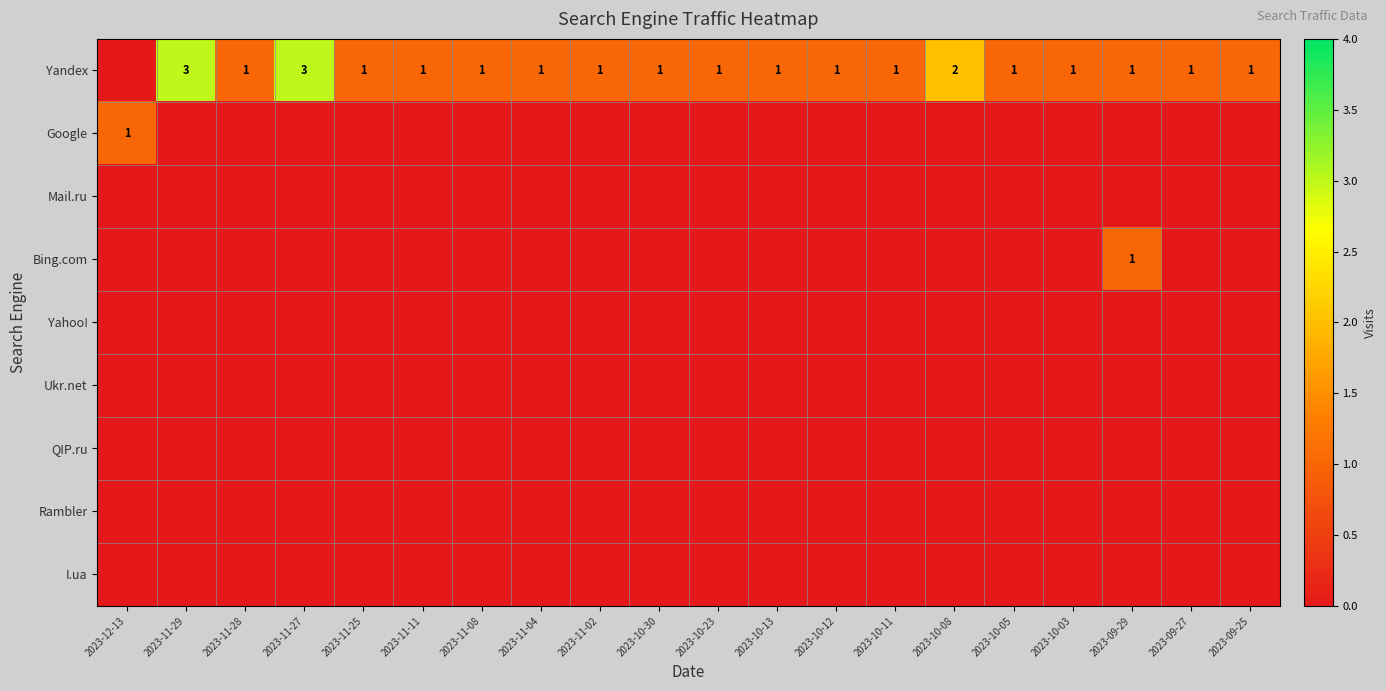

The value of Yandex at 2023-10-05 is 2. True or false?

False